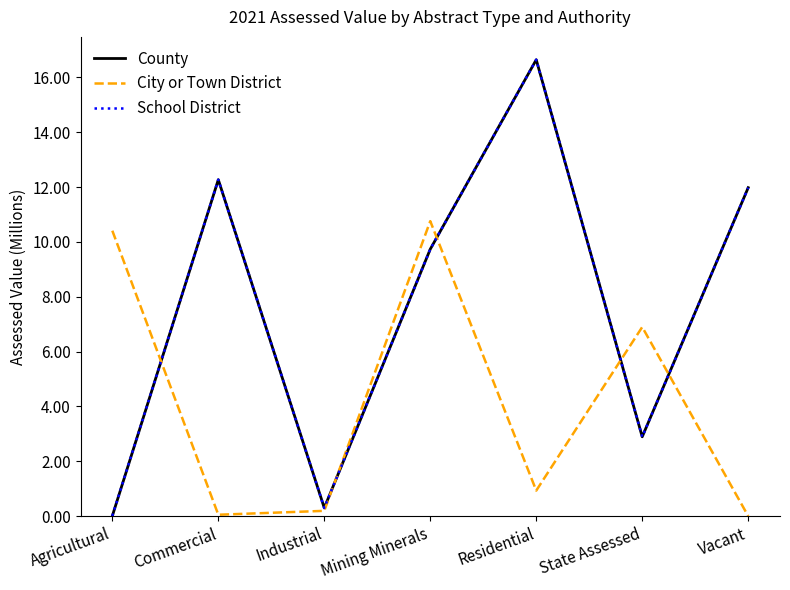

Does the chart display data point markers on the line(s)?

No